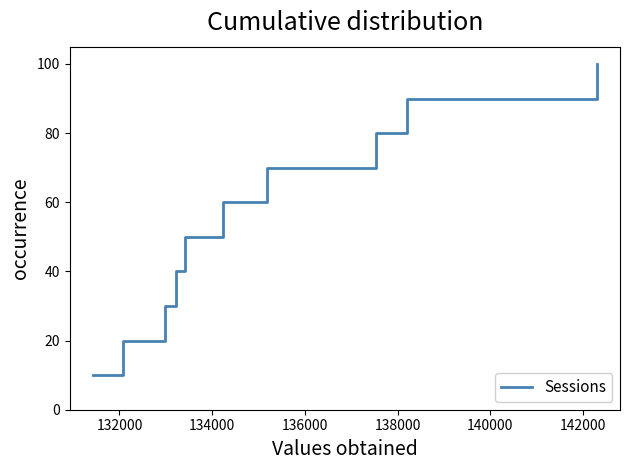

Does the chart have visible grid lines?

No